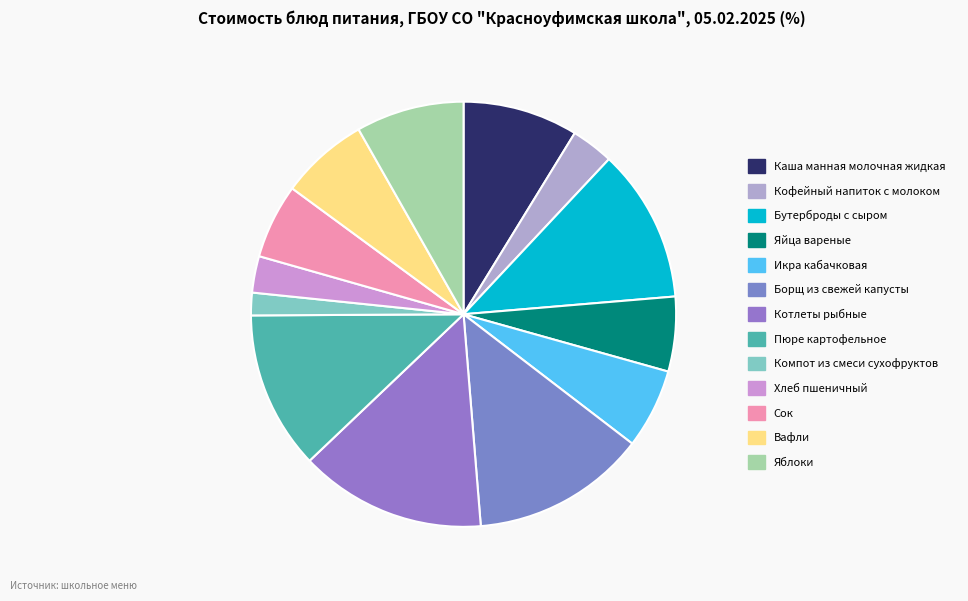

Approximately how many times larger is the value at Борщ из свежей капусты compared to Пюре картофельное?

1.1